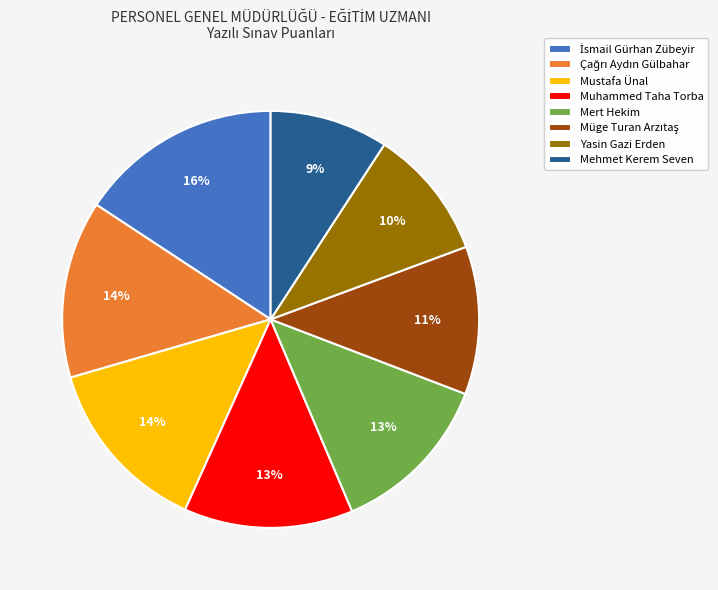

Count the number of slices in the pie.

8